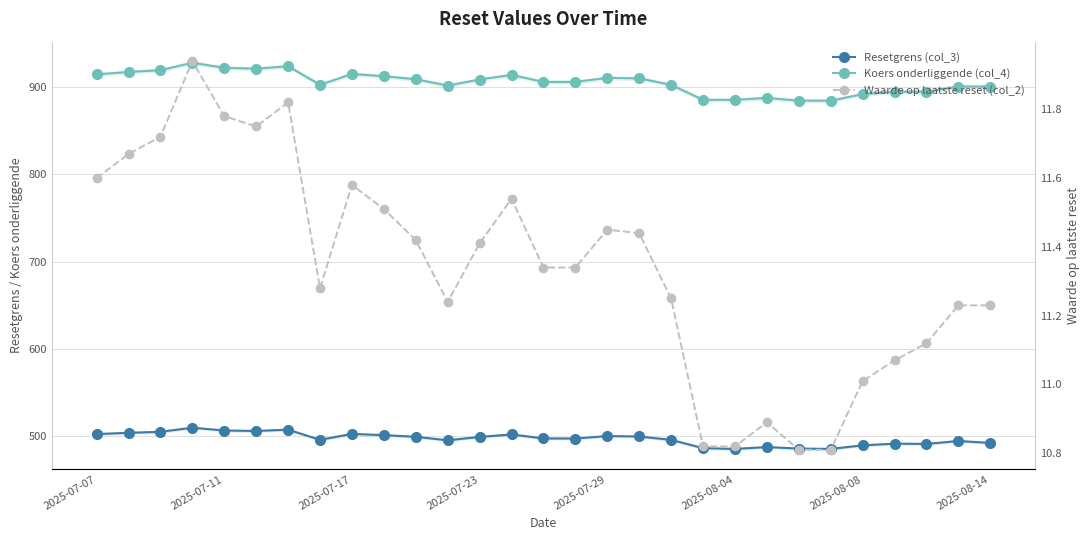

What is the maximum value for Resetgrens (col_3)?

510.0